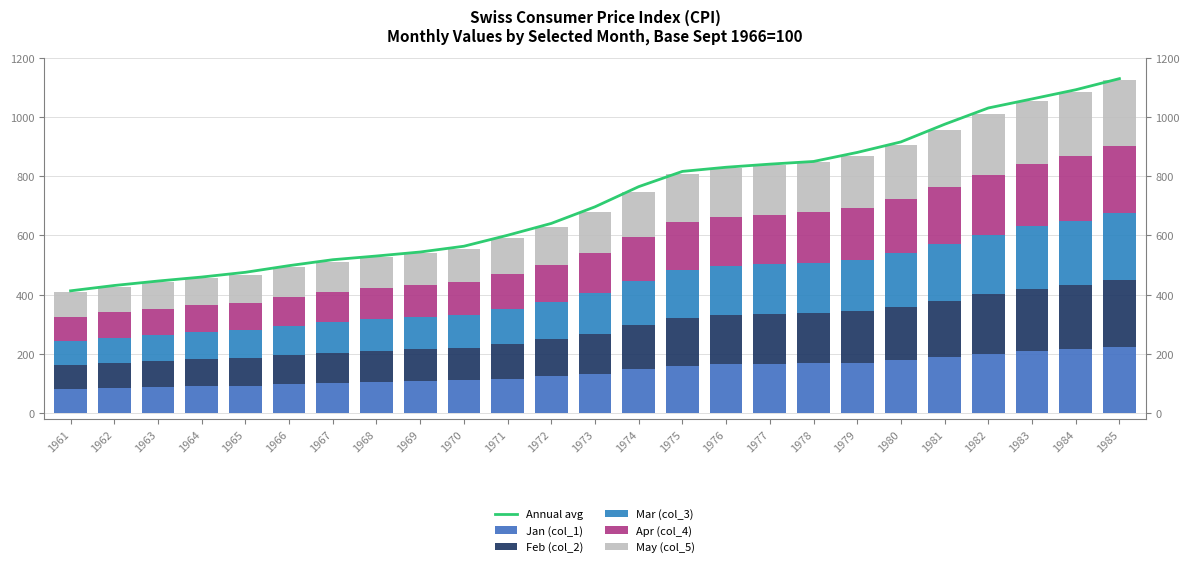

True or false: Mar (col_3) has a value of 217.6 at 1984.

True